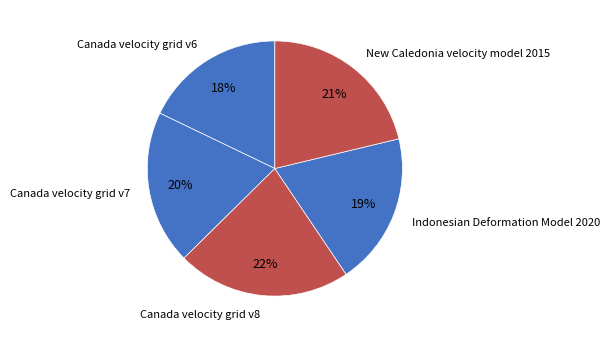

Count the number of slices in the pie.

5